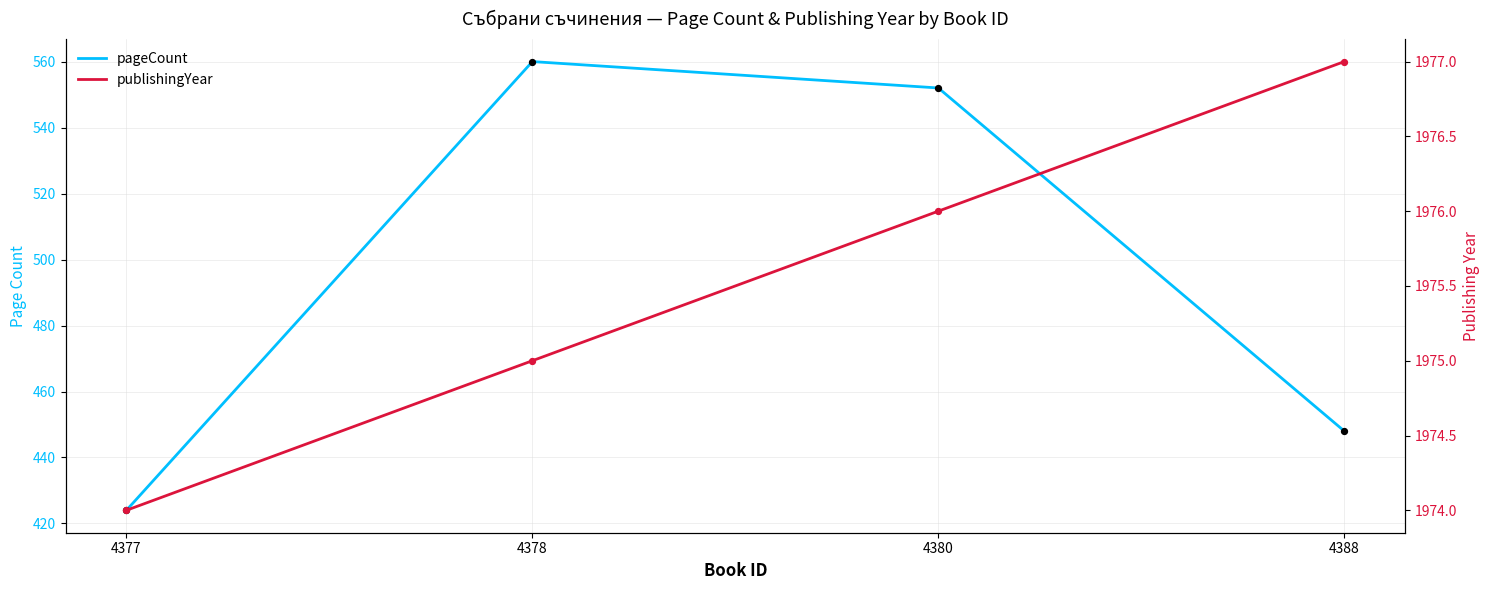

What are all the series names shown in the legend?

pageCount, publishingYear